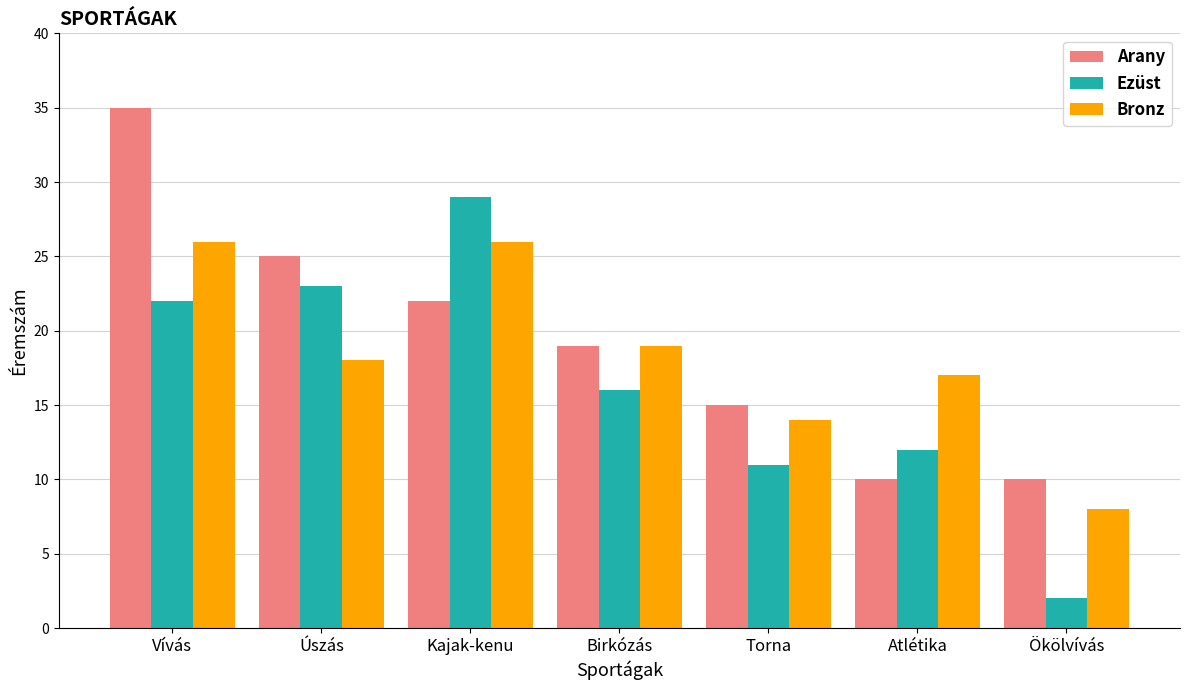

What is the total value across all series at Ökölvívás?

20